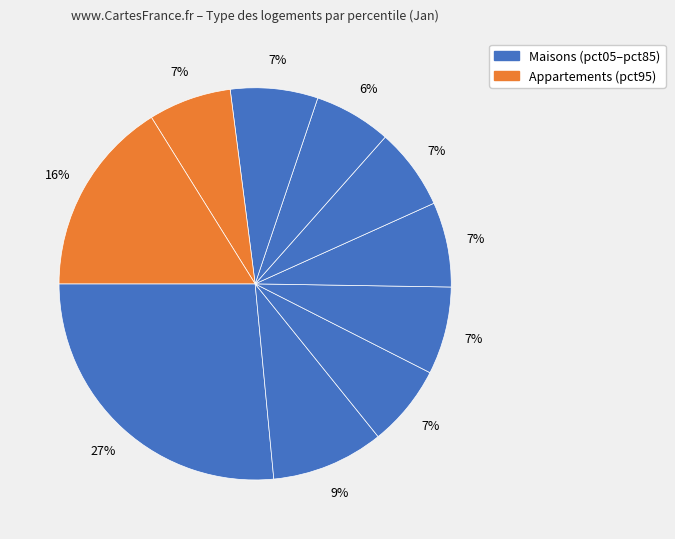

Count the number of slices in the pie.

10